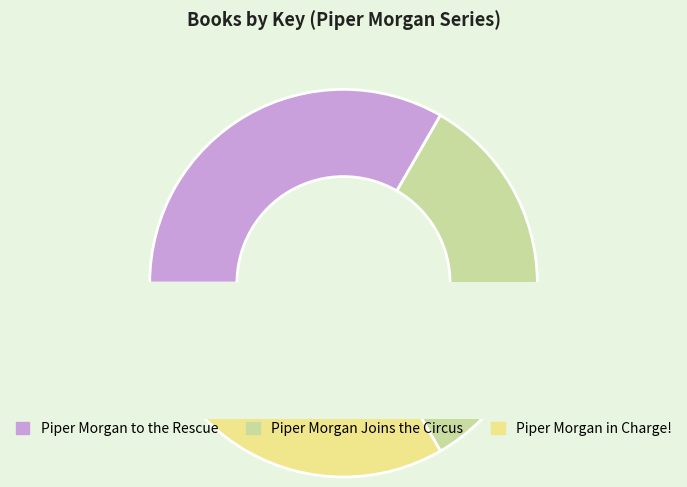

How much of the chart is everything except Piper Morgan Joins the Circus?

66.7%